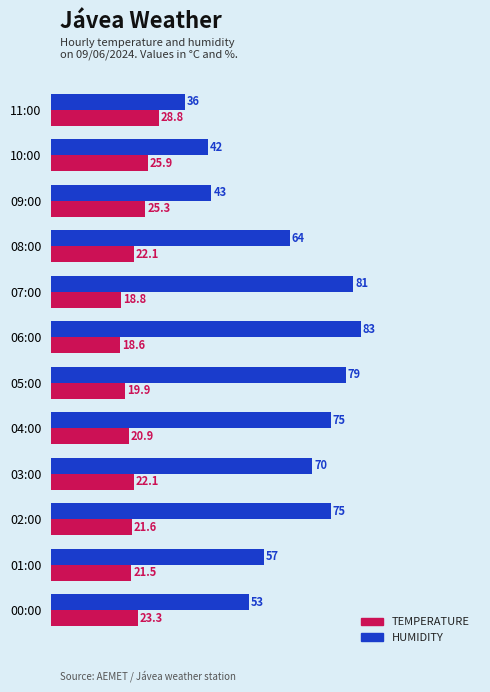

Which category has the lowest value across all series?

06:00